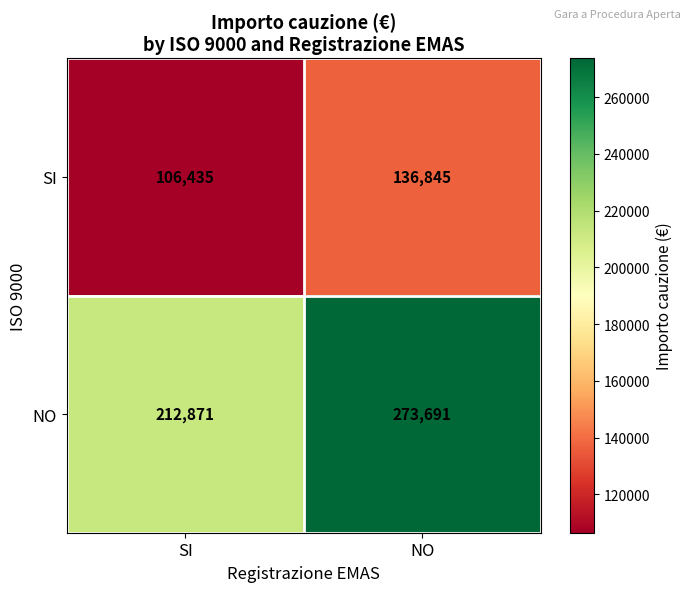

What is the average value of the SI series?

121640